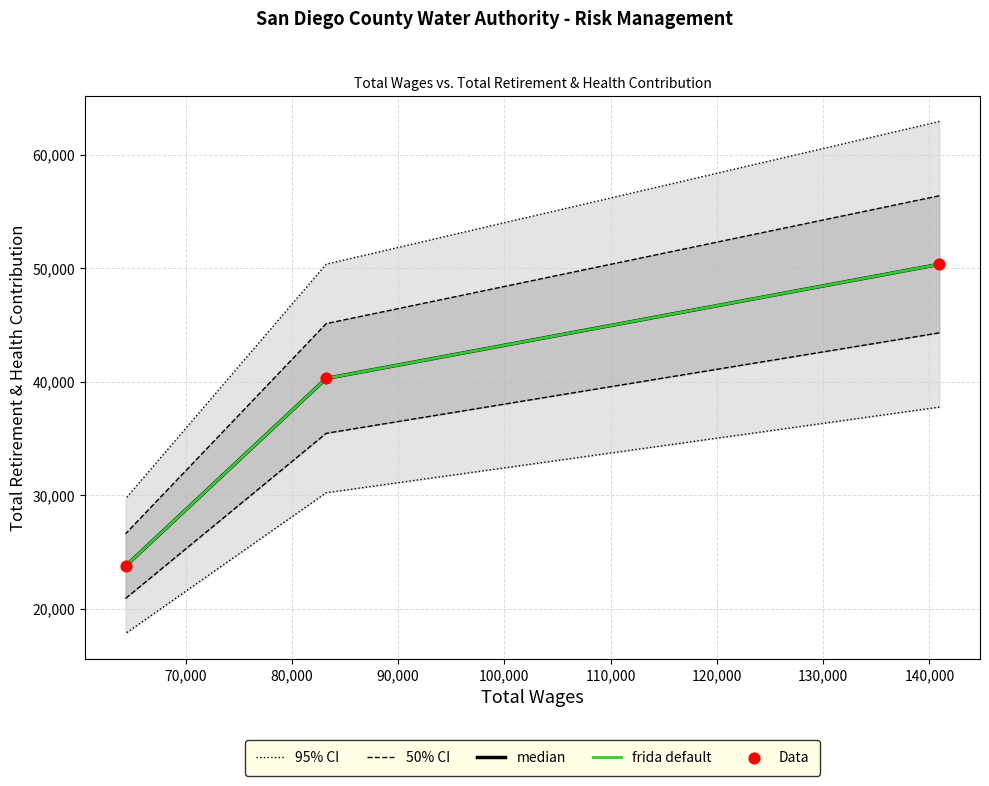

At how many categories does at least one series exceed 20424?

3